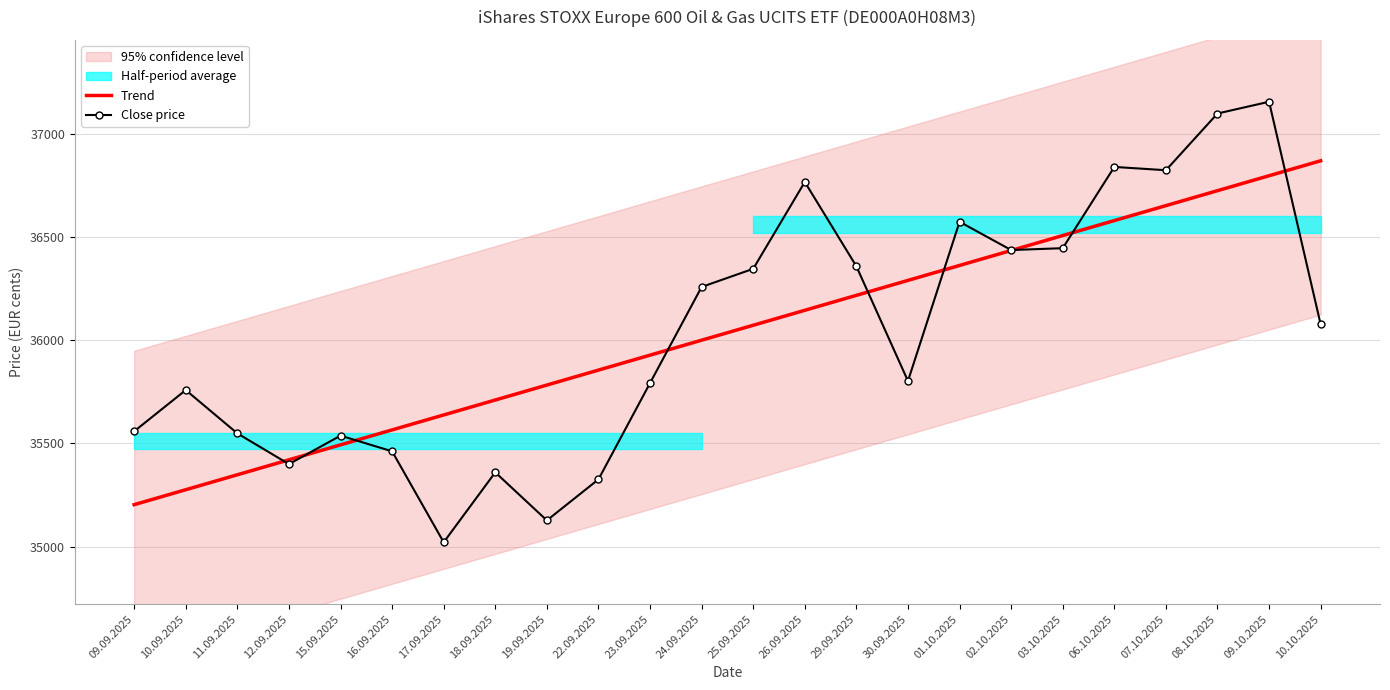

What is the maximum value for Close price?

37157.0